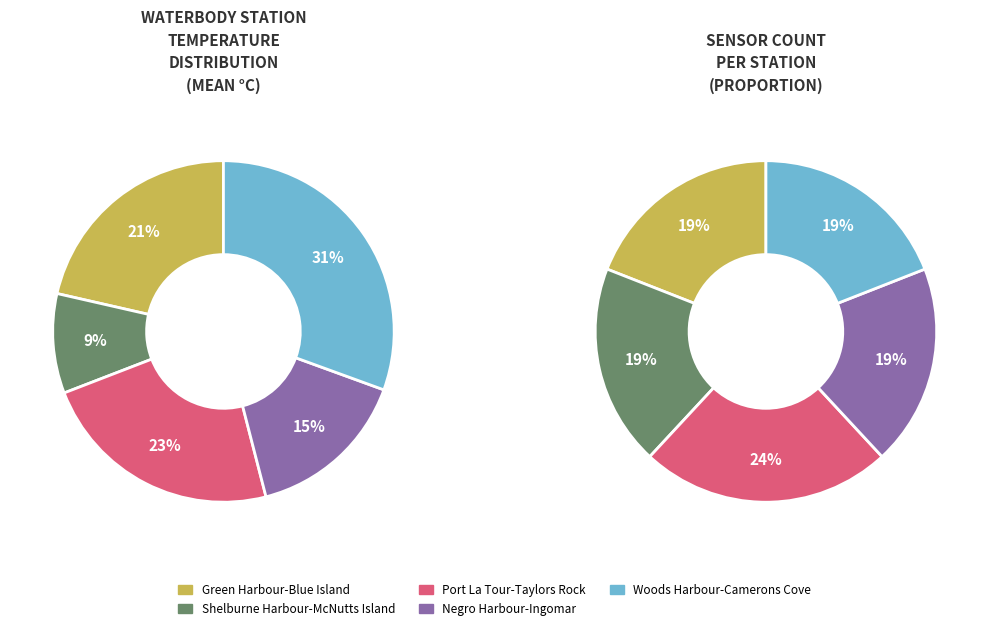

Do Shelburne Harbour-McNutts Island and Green Harbour-Blue Island together represent more than half of the pie?

No